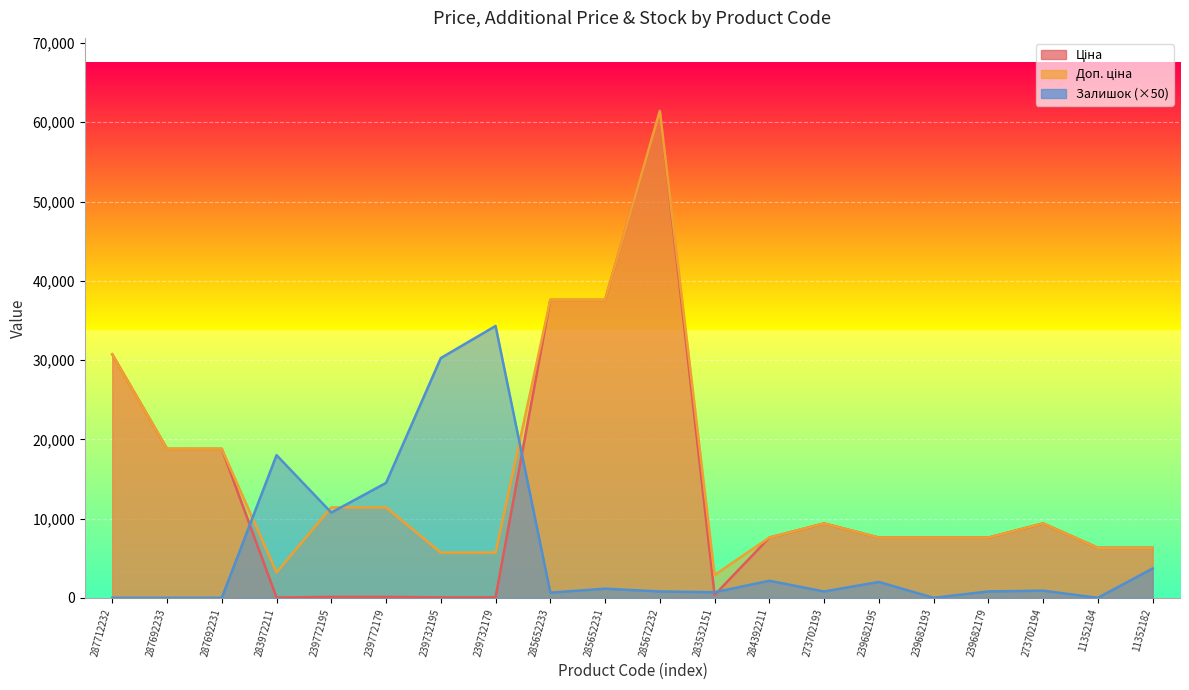

Between 283972211 and 285652231, which series saw the biggest shift?

Ціна